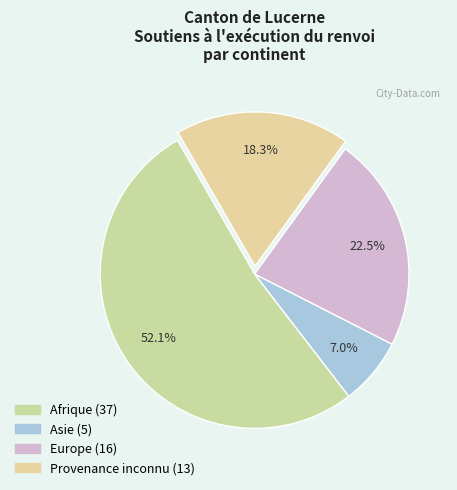

The Asie slice represents 7% of the pie. True or false?

True